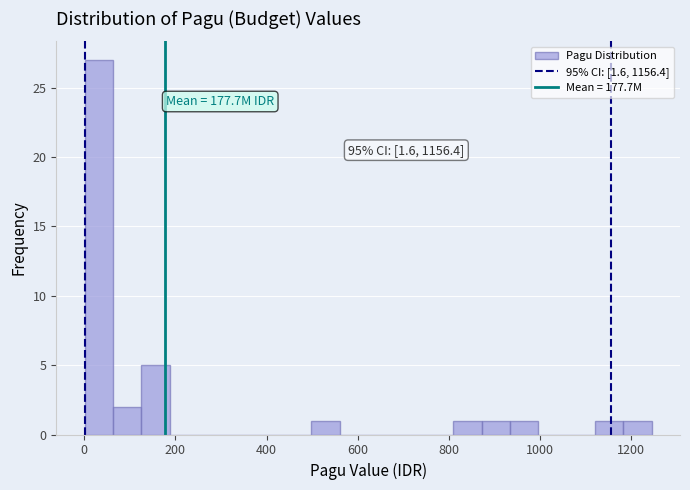

Read against the x-axis, roughly where is the centre of the tallest bar?

40